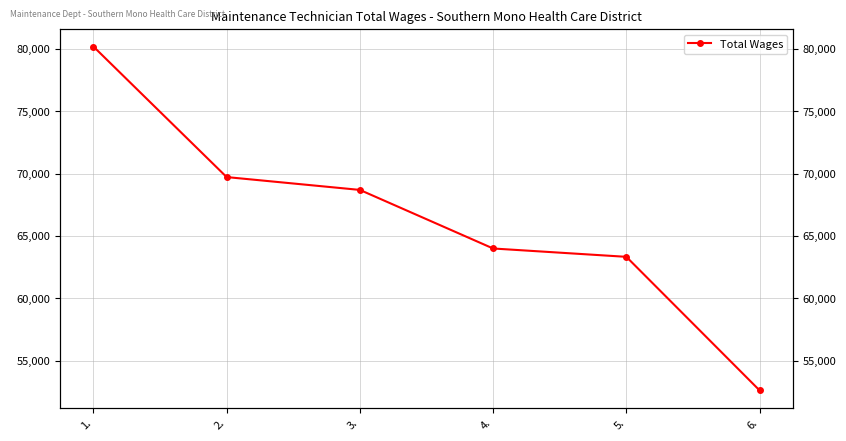

At which category does the chart reach its peak across all series?

1.